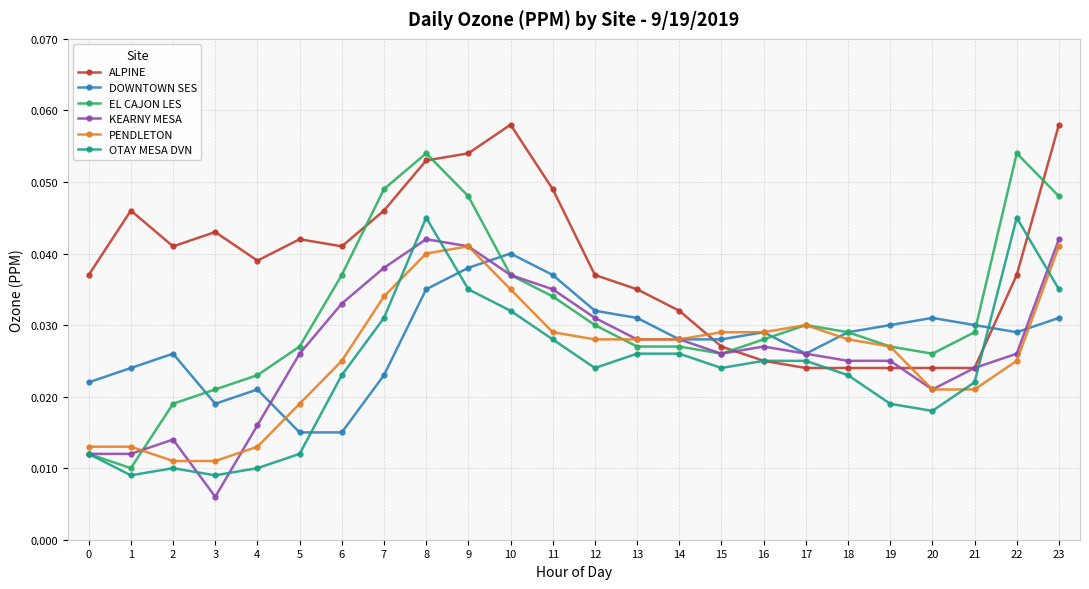

Is this an area chart (filled region under the line)?

No